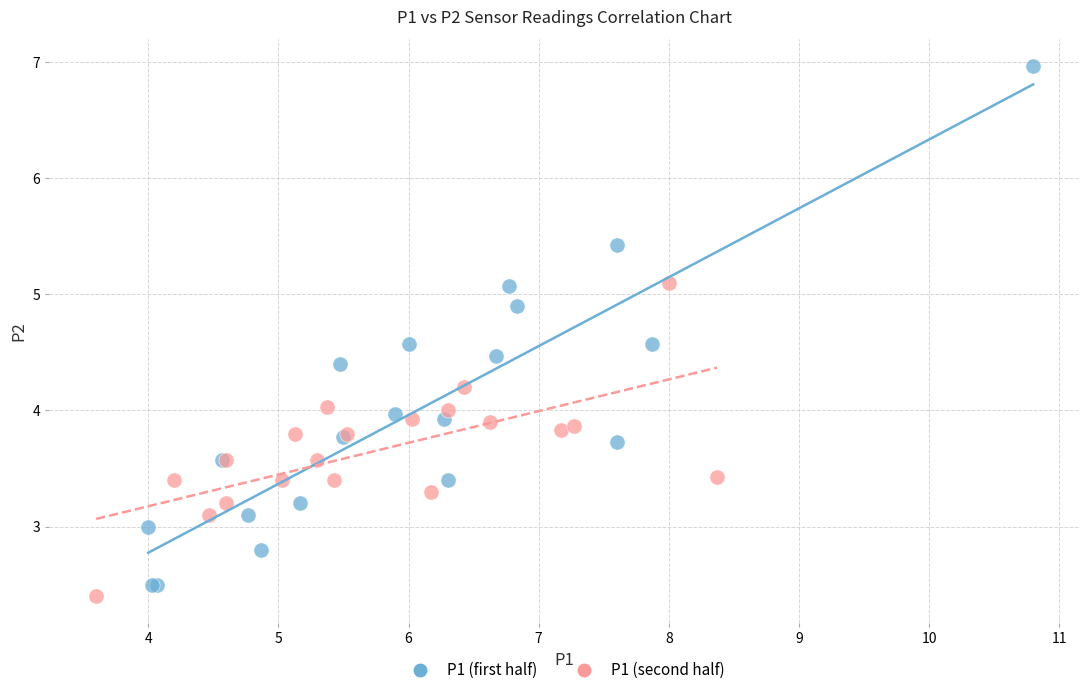

Which series reaches the maximum Y coordinate?

P1 (first half)